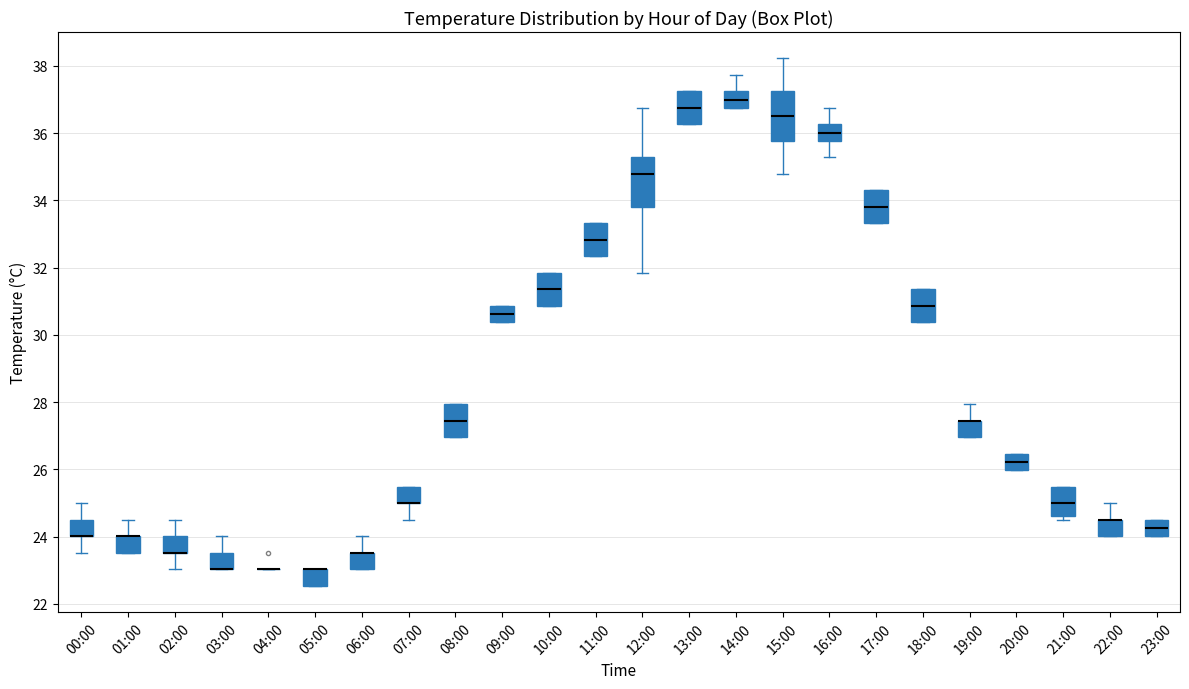

Where does the median line of the box for 17:00 sit on the y-axis? The values are not printed on the chart, so give them approximately, as read against the axis.

33.8